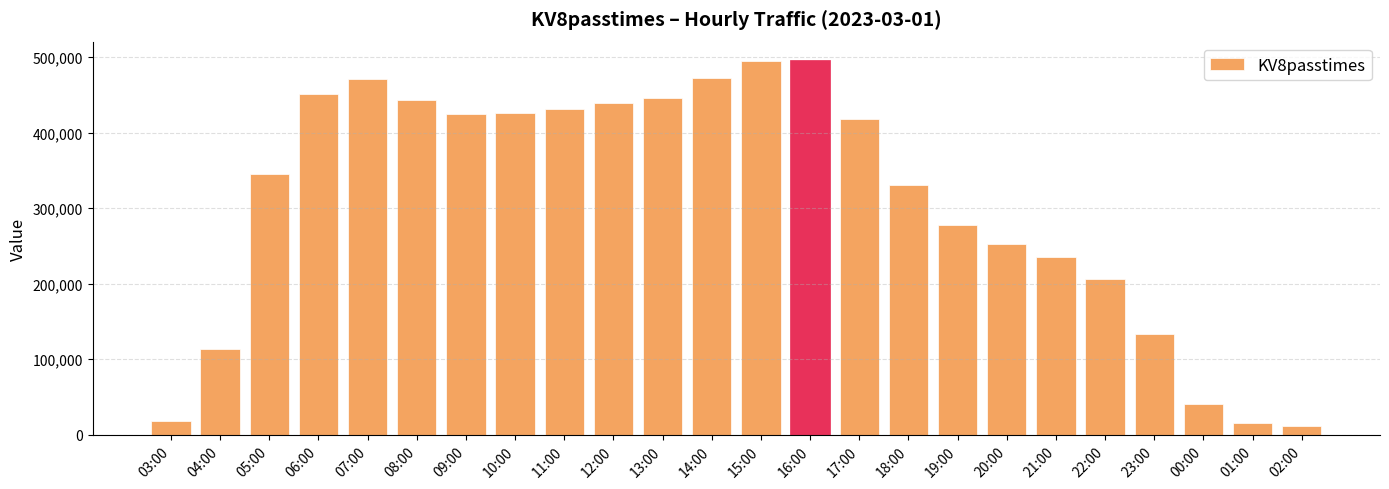

Which has a higher value, 04:00 or 11:00?

11:00